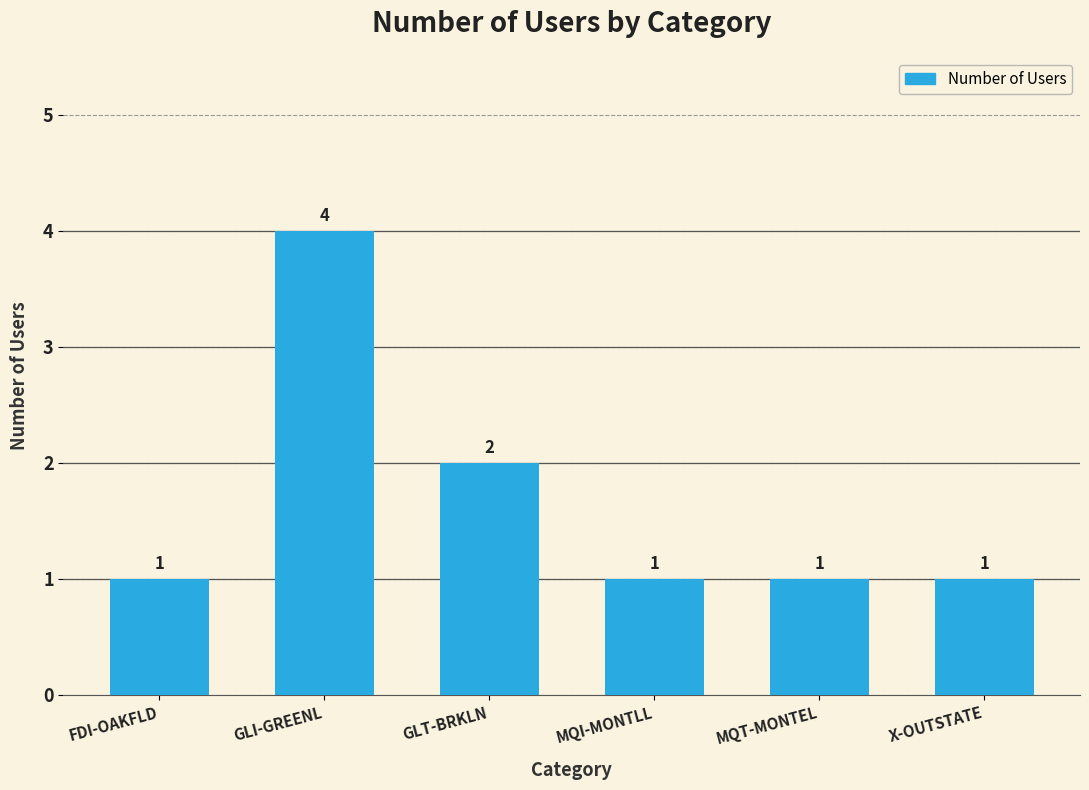

Reading left to right, transcribe all the data shown in this chart.

FDI-OAKFLD=1	GLI-GREENL=4	GLT-BRKLN=2	MQI-MONTLL=1	MQT-MONTEL=1	X-OUTSTATE=1